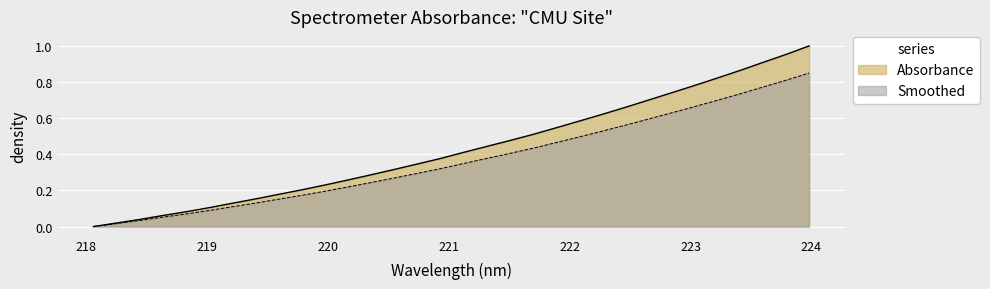

What is the average value?

0.4